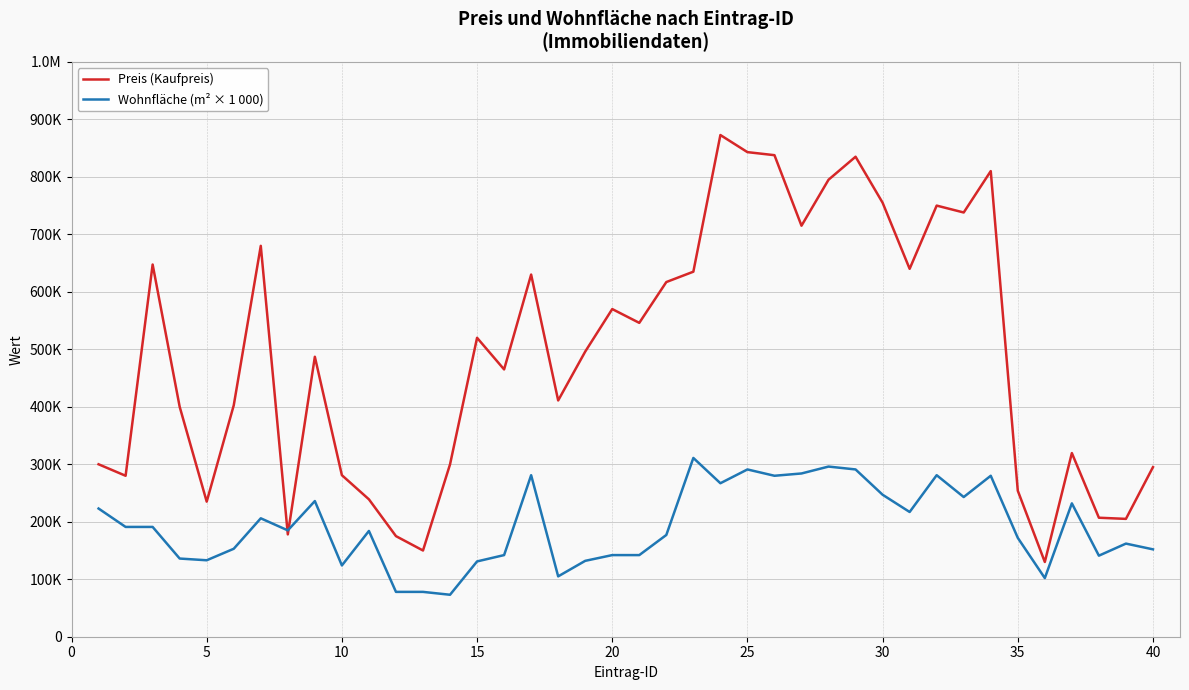

Is this an area chart (filled region under the line)?

No